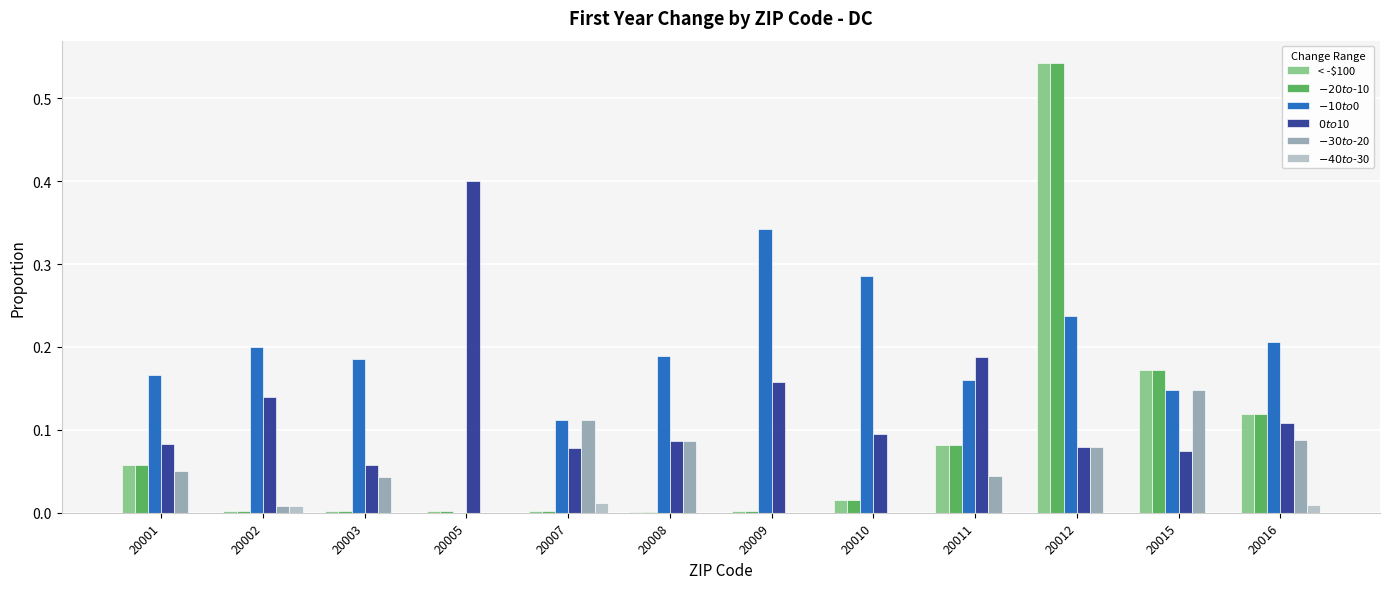

How many data points does each series have?

12